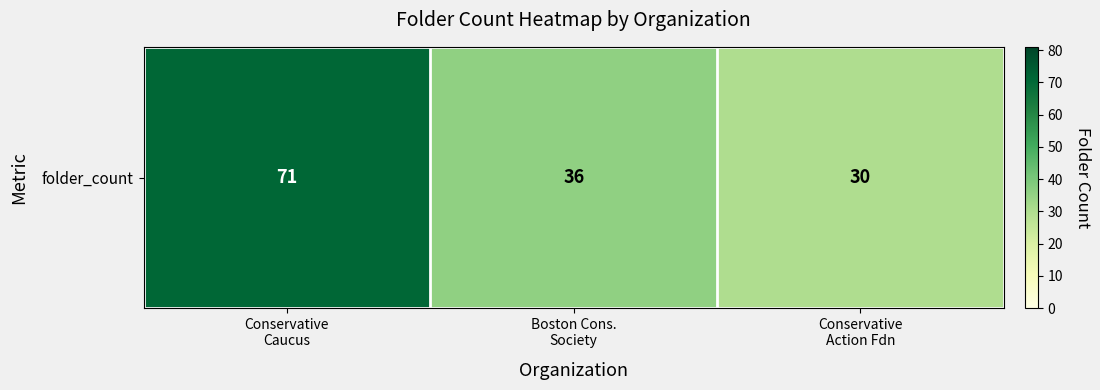

What is the approximate value at Conservative
Action Fdn?

30